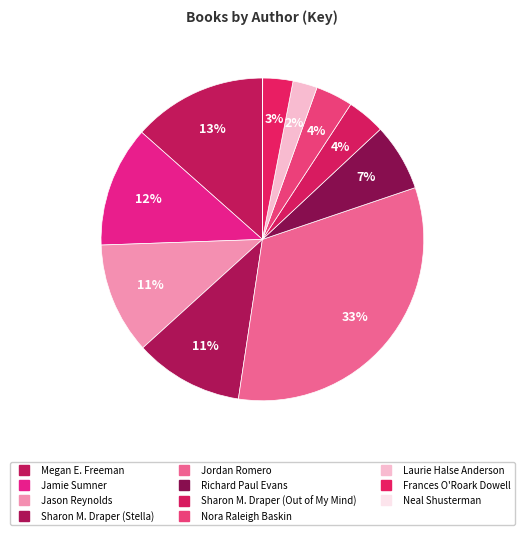

What is the largest slice in the pie chart?

Jordan Romero